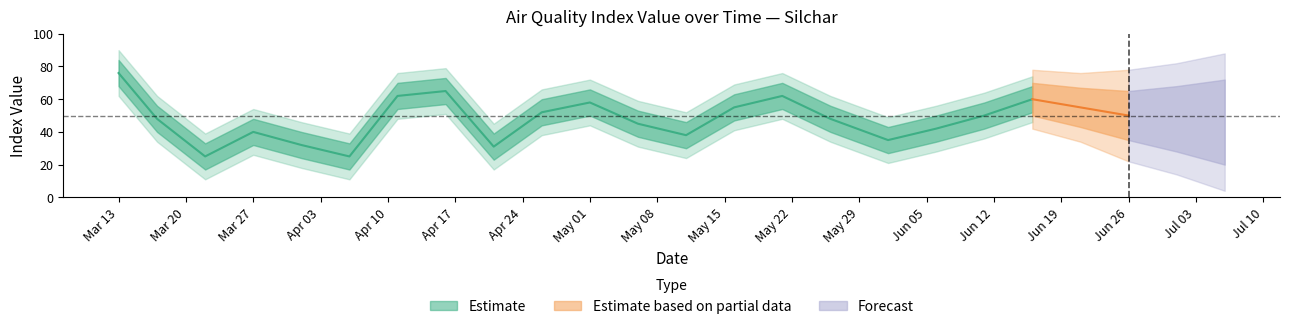

In Index Value, how many points are lower than both neighbors (excluding endpoints)?

5